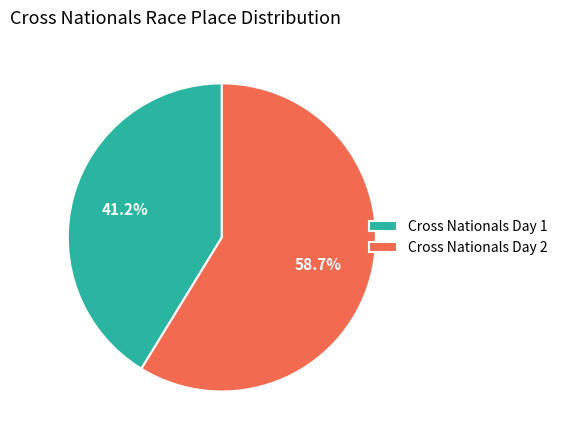

Count the number of slices in the pie.

2